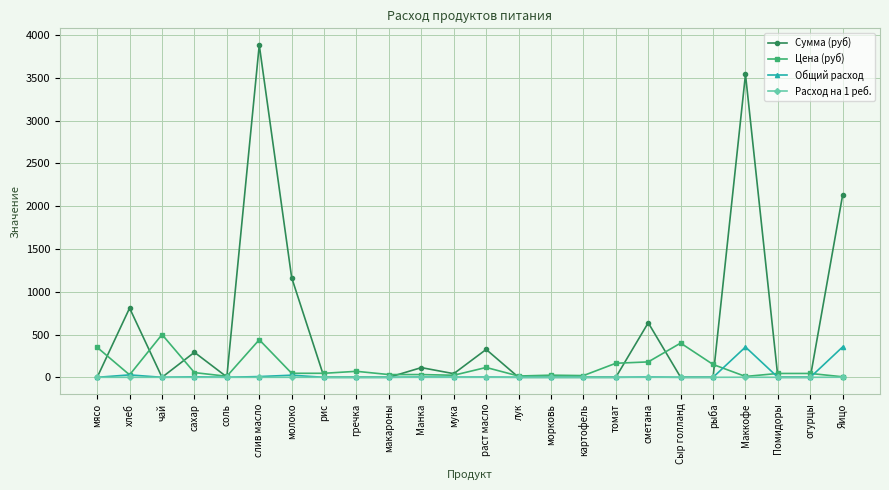

How many data points does each series have?

24